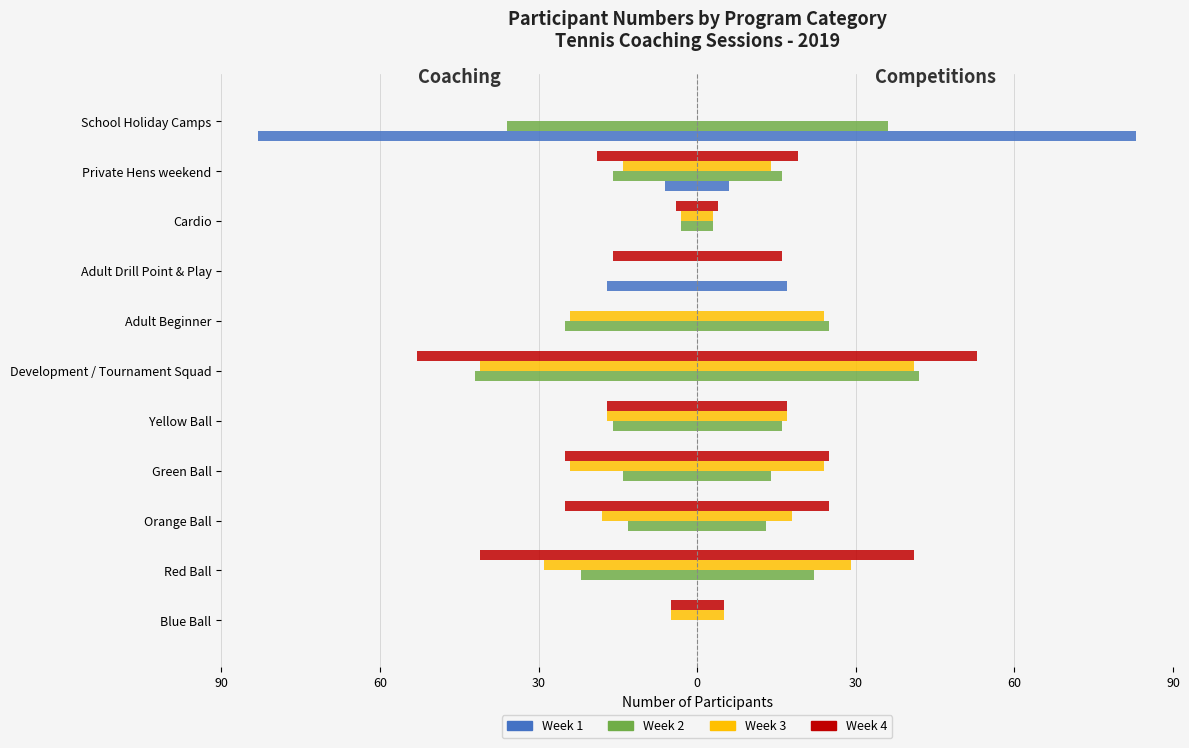

Reading left to right, extract all data points from this chart.

Week 1: 0	0	0	0	0	0	0	-17	0	-6	-83
Week 2: 0	-22	-13	-14	-16	-42	-25	0	-3	-16	-36
Week 3: -5	-29	-18	-24	-17	-41	-24	0	-3	-14	0
Week 4: -5	-41	-25	-25	-17	-53	0	-16	-4	-19	0